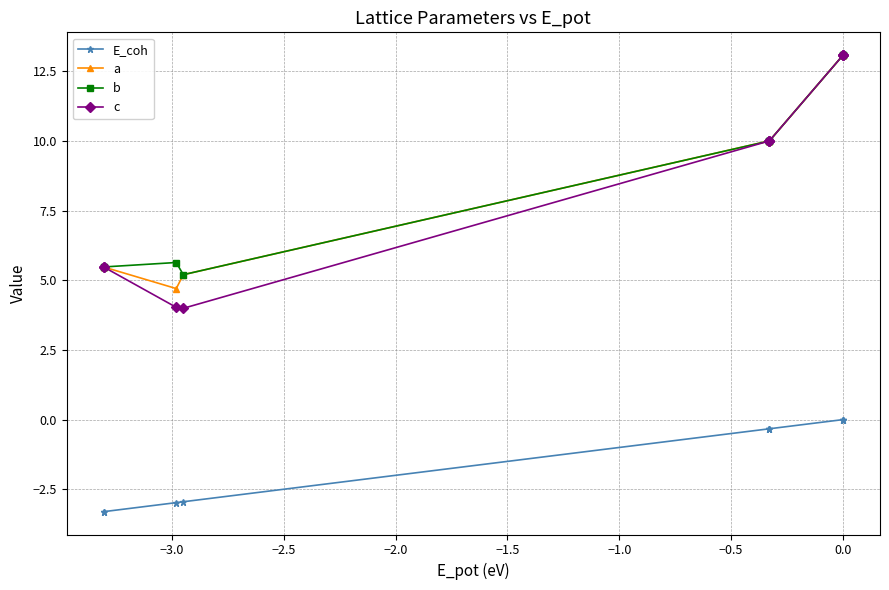

What is the maximum value for c?

13.1